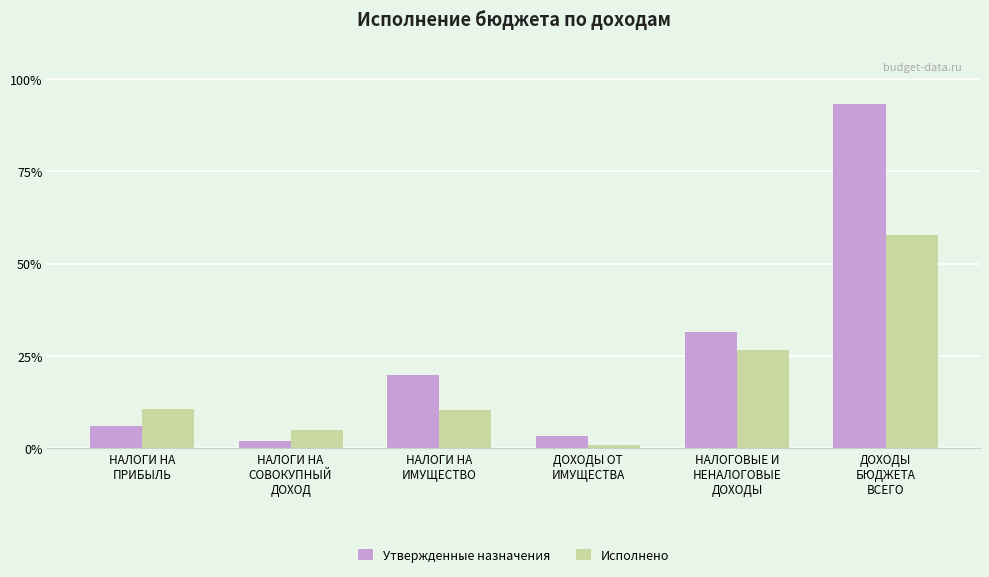

What is the value of the Исполнено bar at the 3rd from the left?

10.3